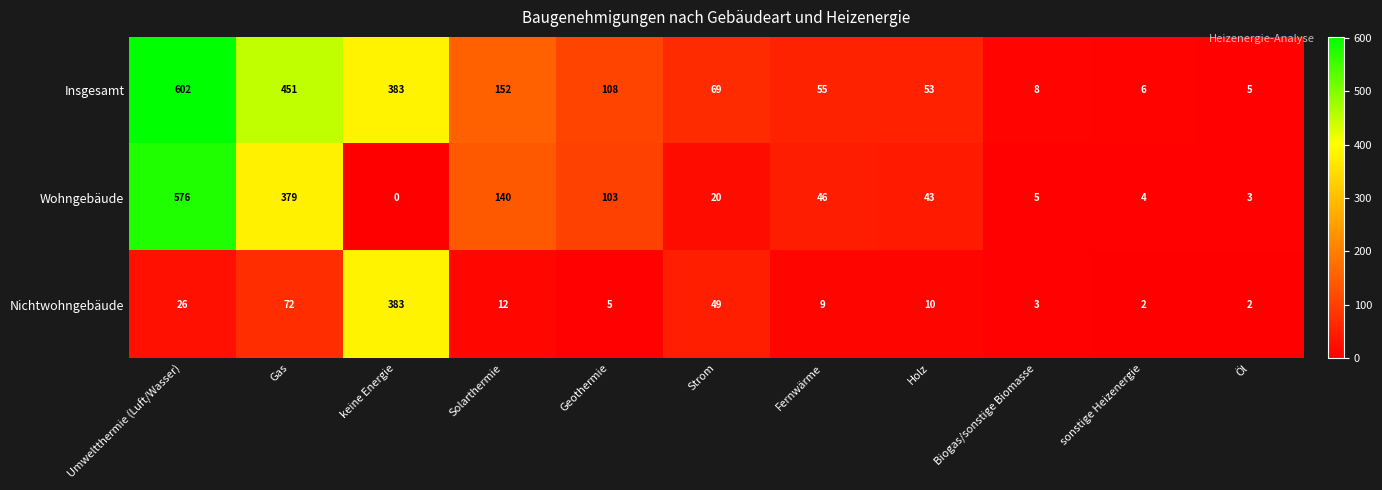

List the series in order of their peak value, lowest first.

Nichtwohngebäude, Wohngebäude, Insgesamt